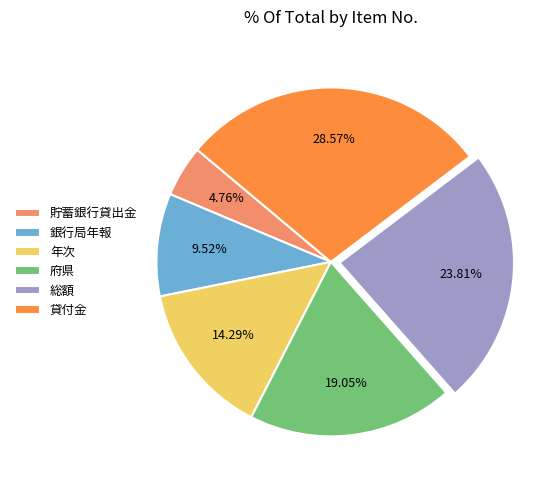

How many segments does this pie chart have?

6